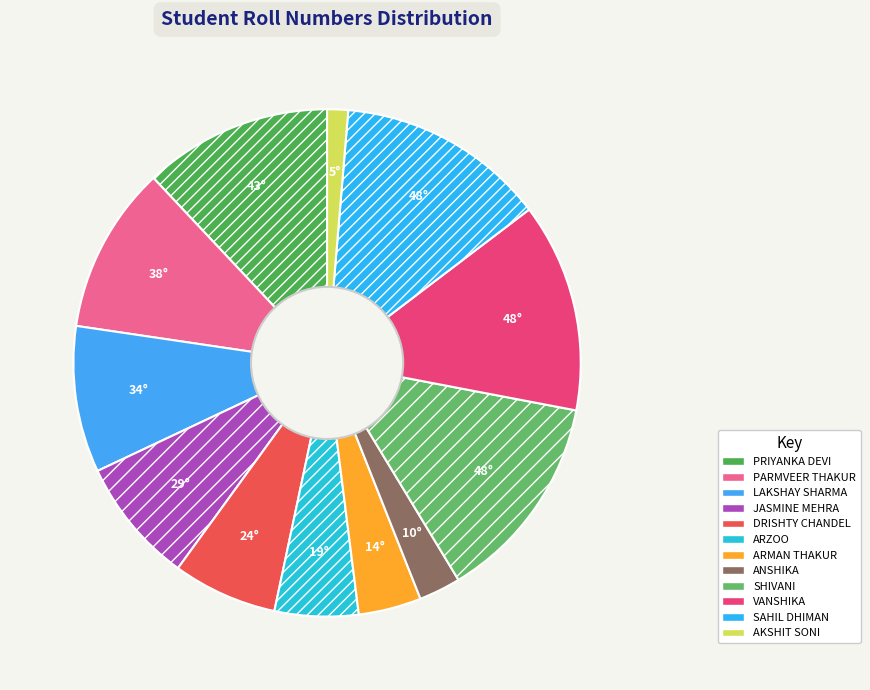

Rank the categories by value from lowest to highest.

AKSHIT SONI, ANSHIKA, ARMAN THAKUR, ARZOO, DRISHTY CHANDEL, JASMINE MEHRA, LAKSHAY SHARMA, PARMVEER THAKUR, PRIYANKA DEVI, SHIVANI, VANSHIKA, SAHIL DHIMAN